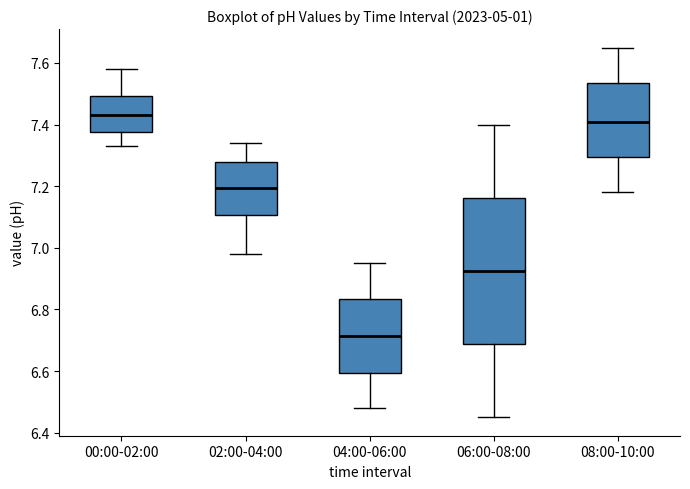

Which box is the tallest, from its lower edge to its upper edge?

06:00-08:00